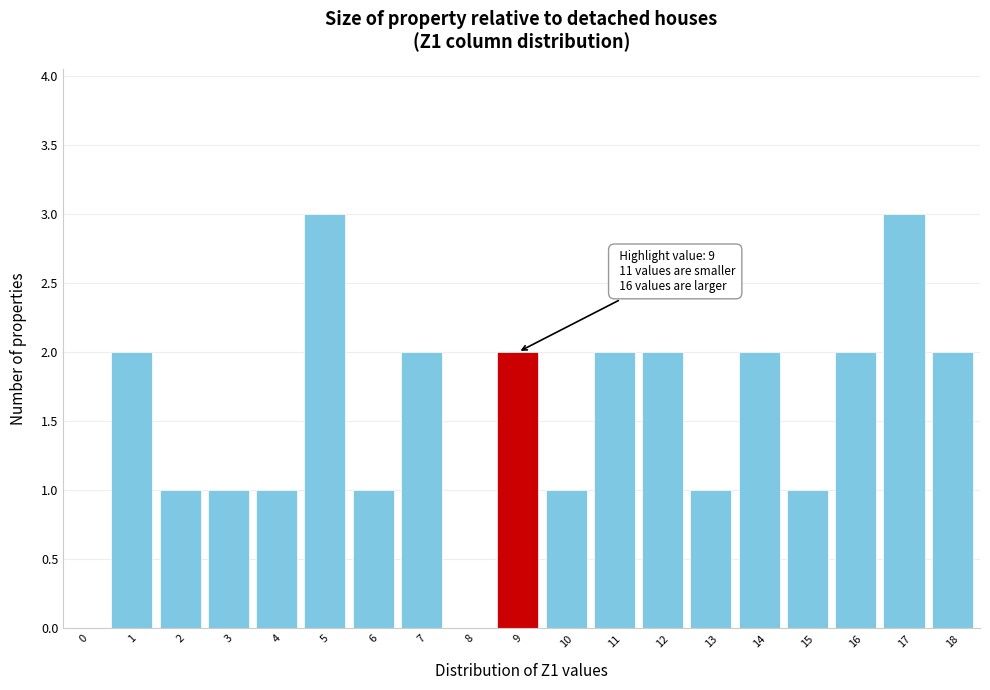

Reading right to left, transcribe all the data shown in this chart.

18=2	17=3	16=2	15=1	14=2	13=1	12=2	11=2	10=1	9=2	8=0	7=2	6=1	5=3	4=1	3=1	2=1	1=2	0=0